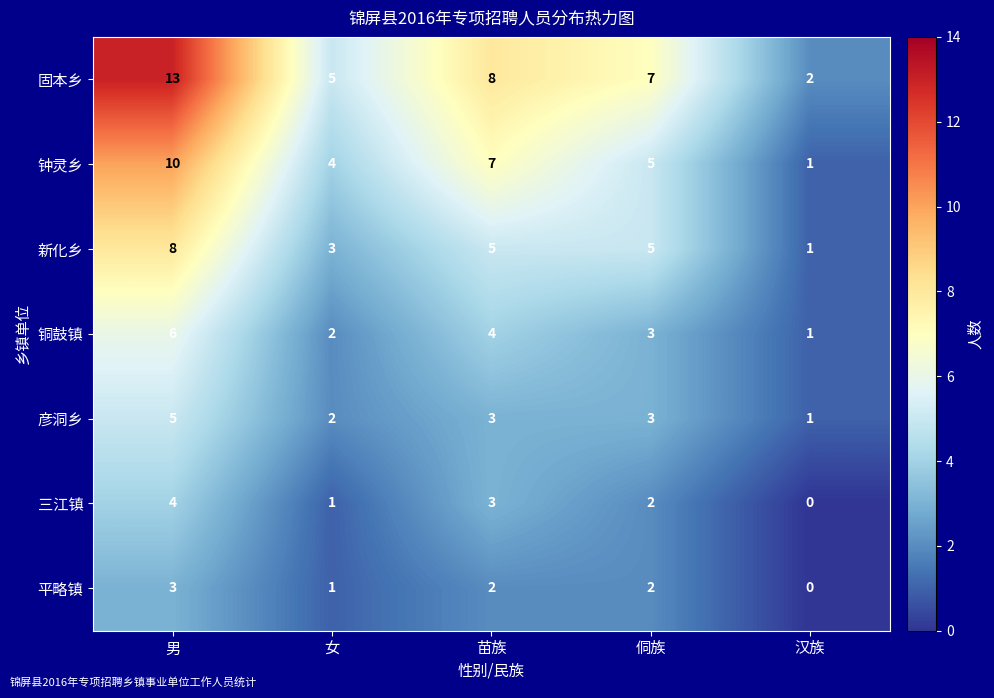

What is the sum of the 三江镇 values at 女 and 男?

5